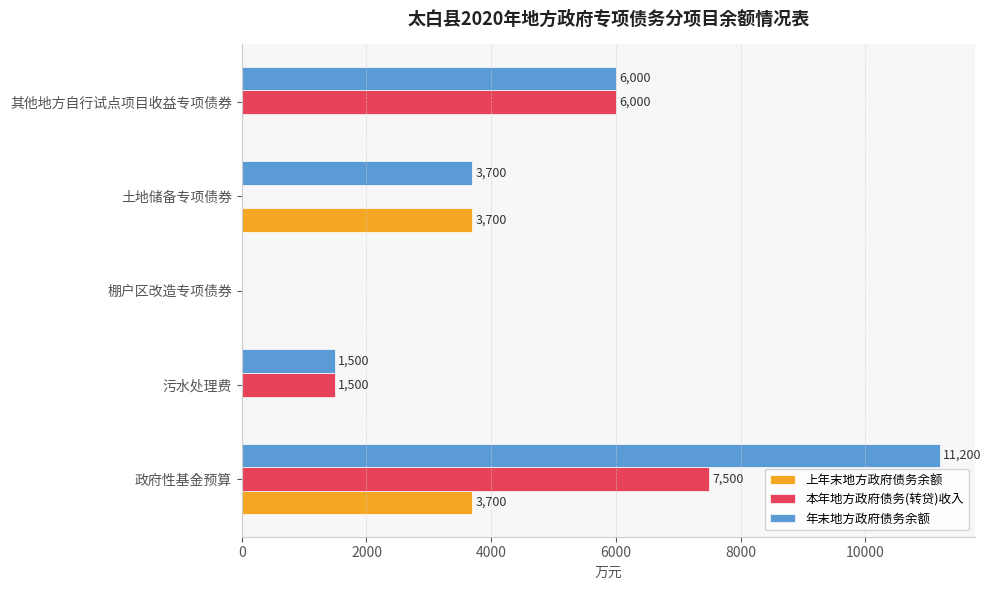

What is the highest value of the 上年末地方政府债务余额 series?

3700